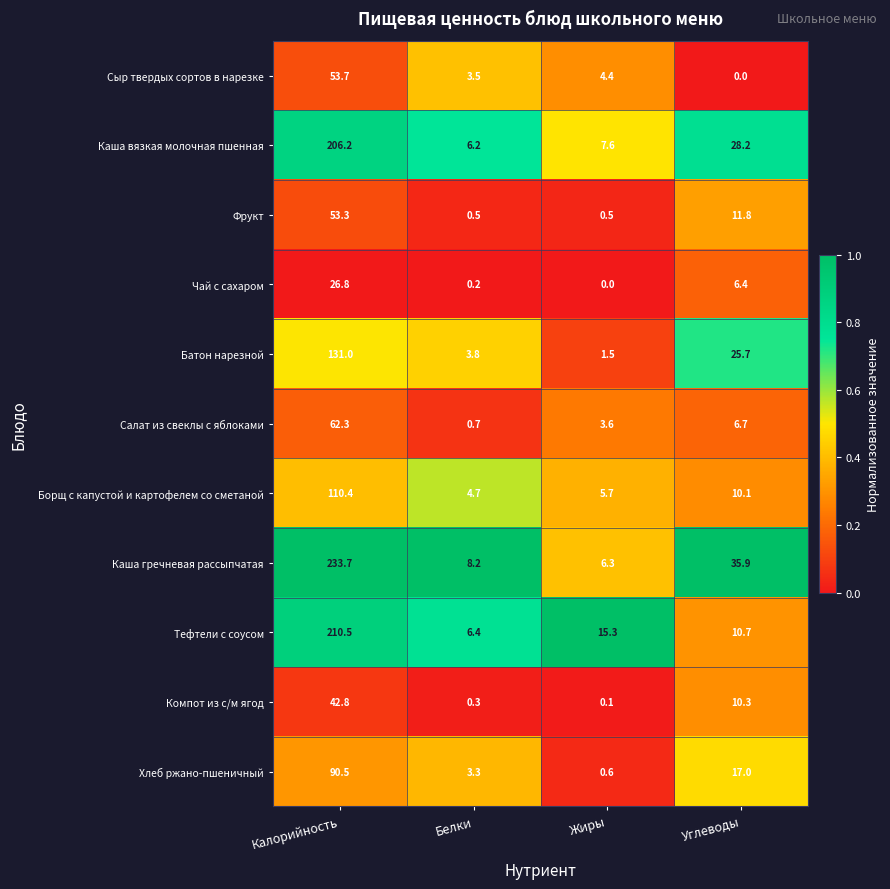

What is the maximum value for Чай с сахаром?

26.8